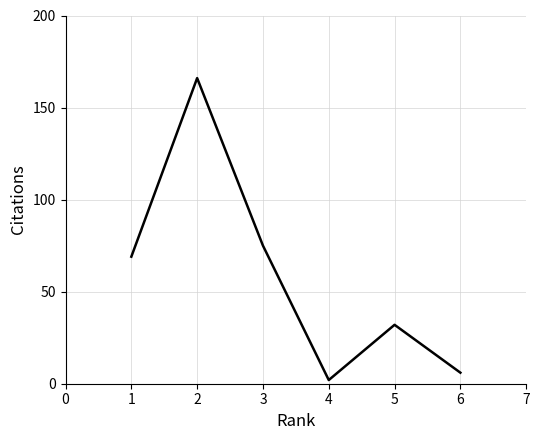

What is the difference between the second highest and minimum values?

73